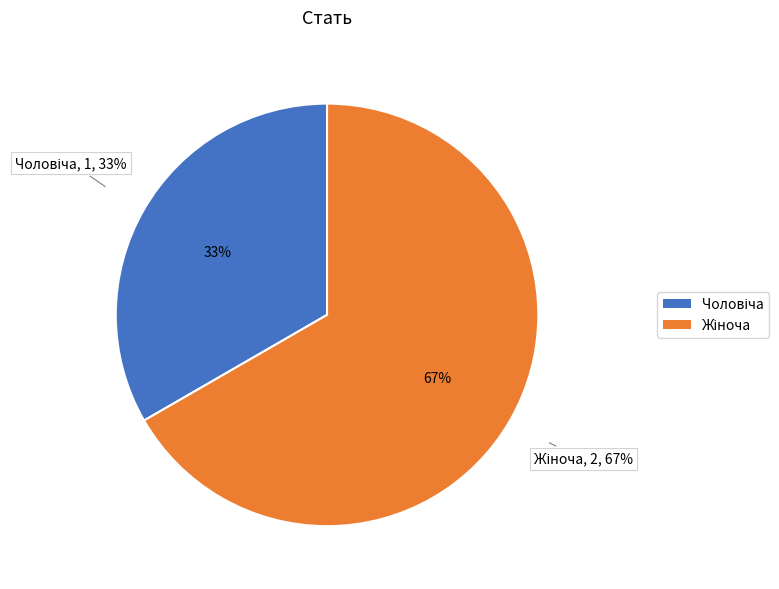

How many segments does this pie chart have?

2